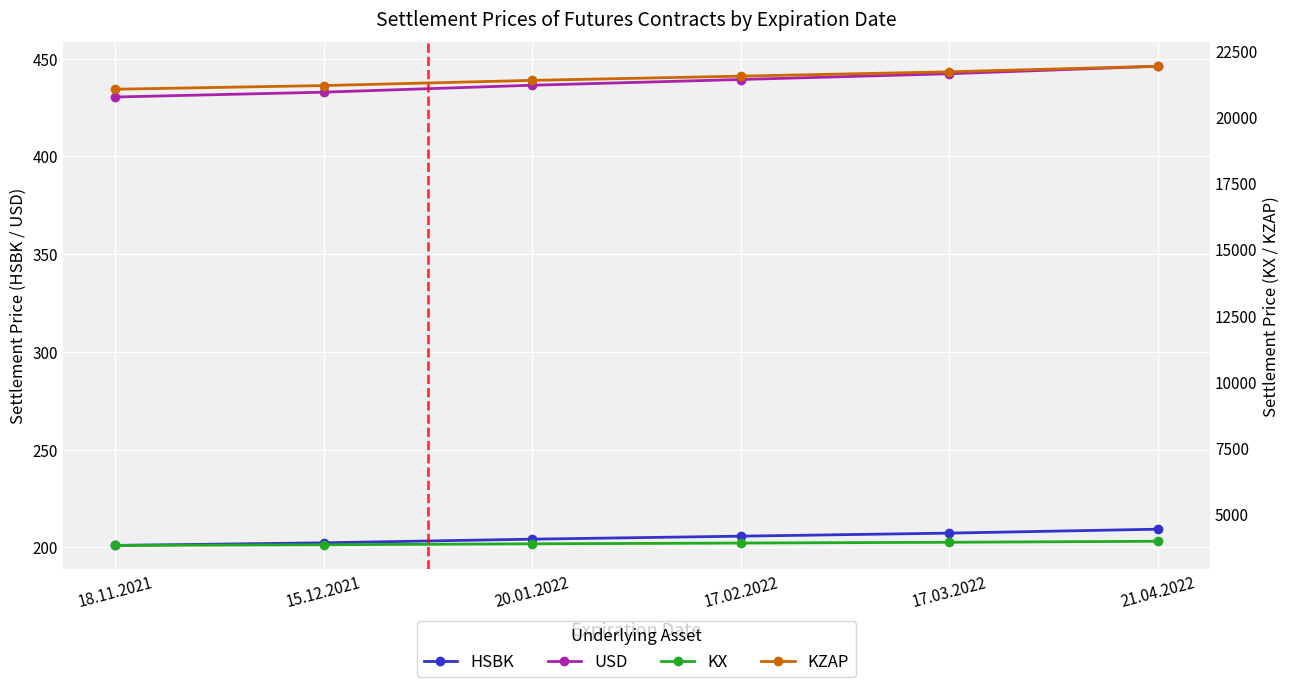

Which series has the largest range (max minus min)?

KZAP